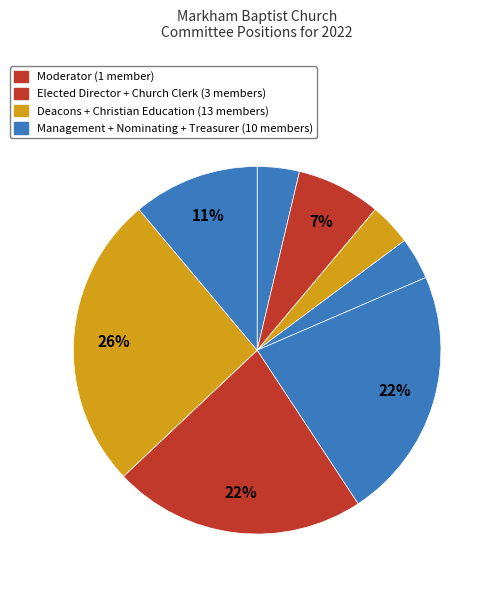

How many slices are in this pie chart?

8